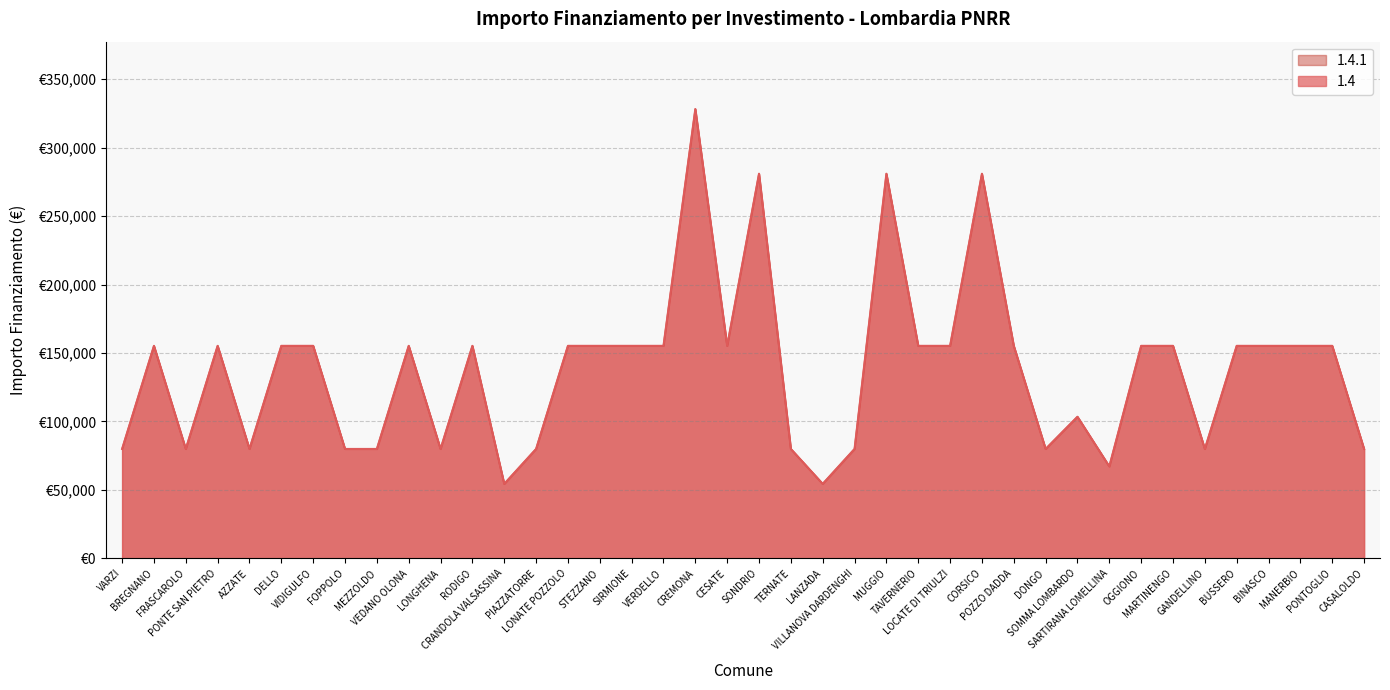

Is it true that 1.4.1 equals 18396 at DONGO?

False